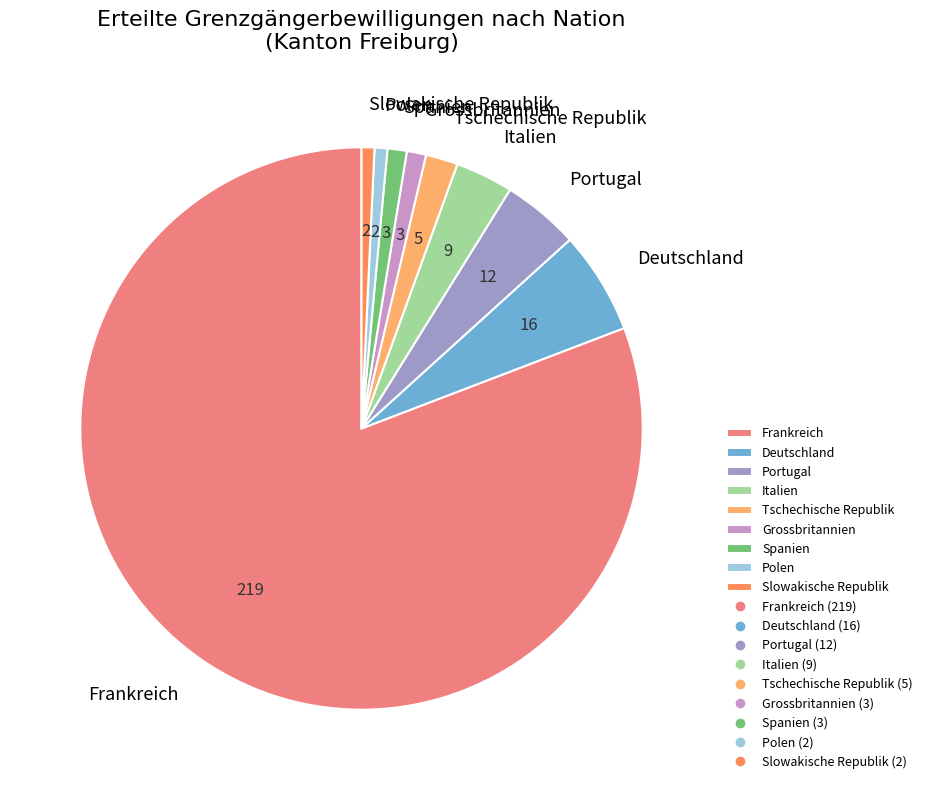

The Slowakische Republik slice represents 1% of the pie. True or false?

True